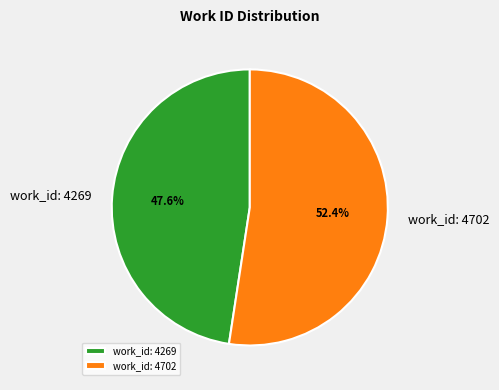

True or false: work_id: 4269 accounts for 48% of the total.

True